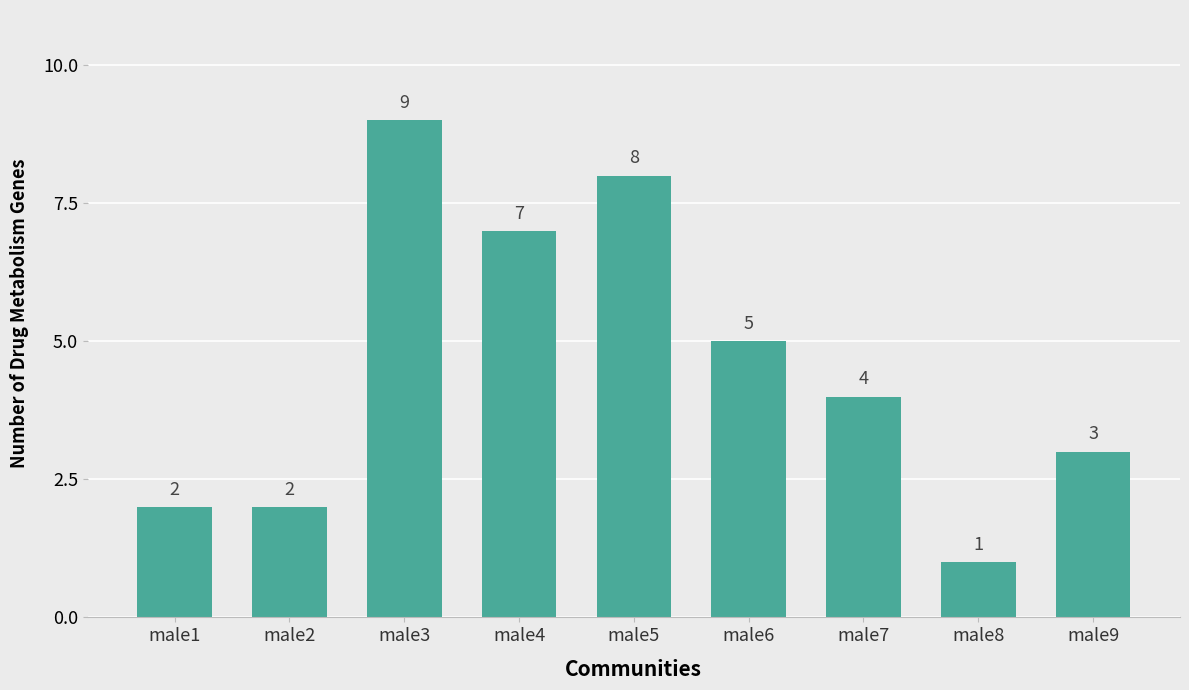

At which label does the data first exceed 4?

male3